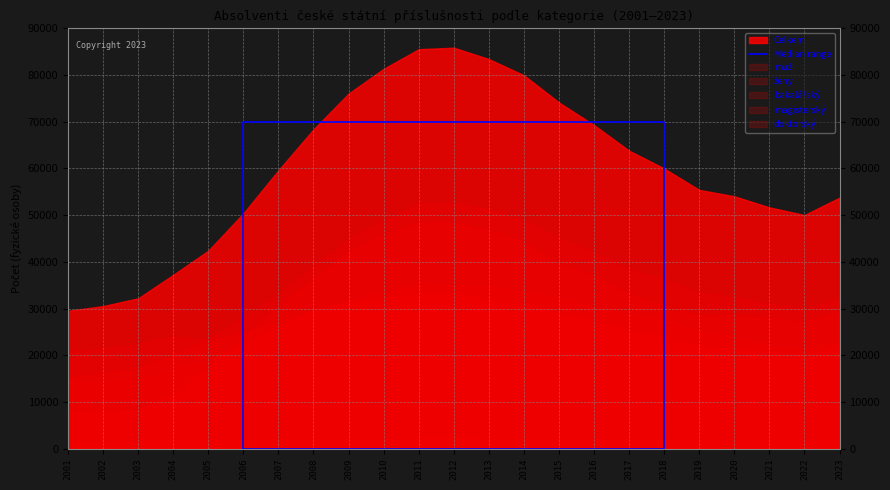

The chart shows a value of -43162 at 2002. True or false?

False